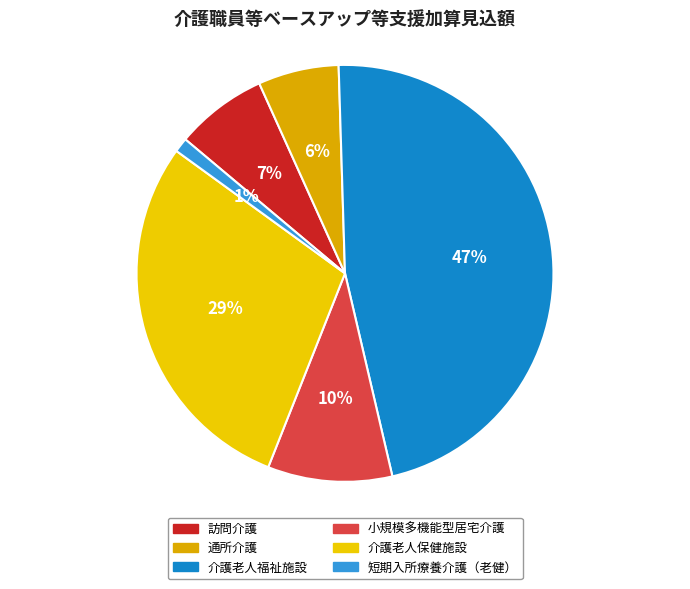

Is there any slice that represents more than half of the pie?

No